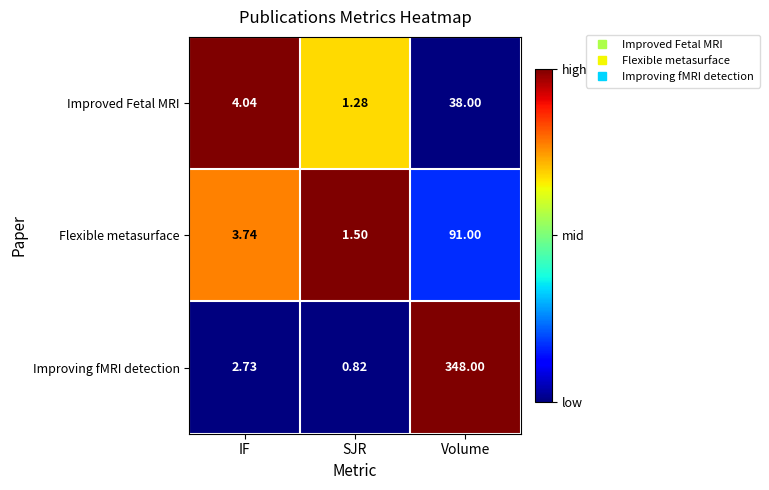

At how many categories does at least one series exceed 0?

3